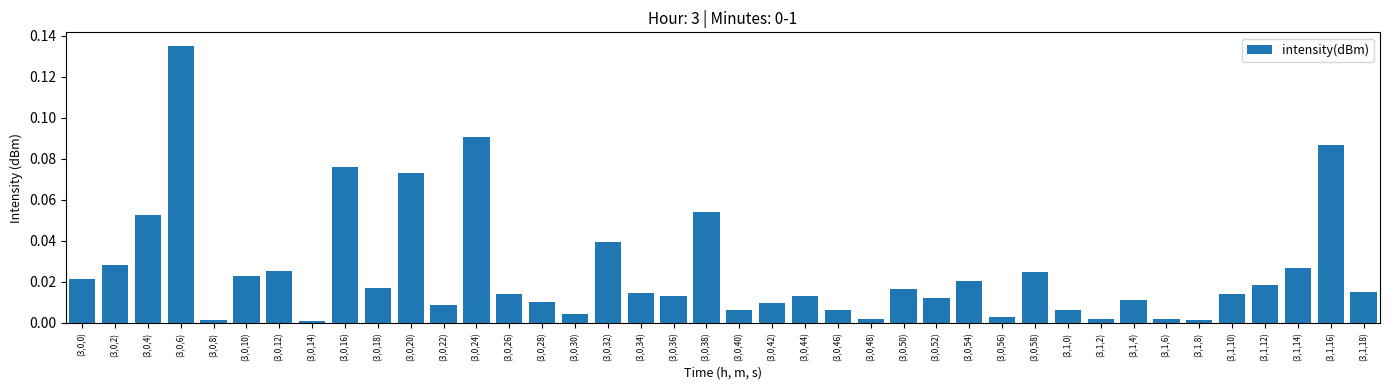

What is the label of the 39th bar from the left?

(3,1,16)